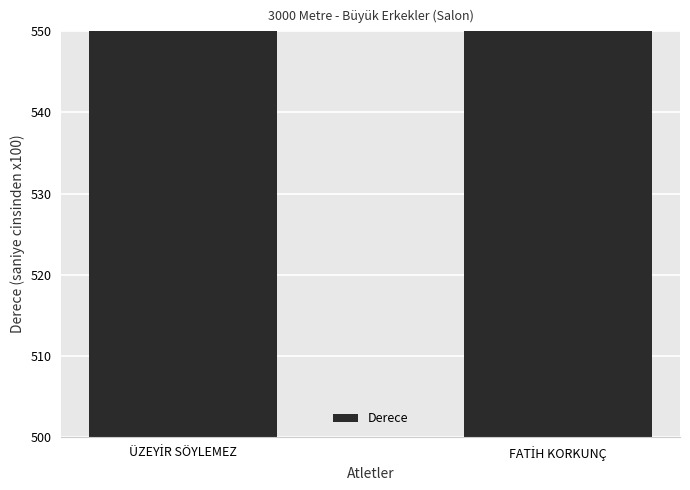

Does the chart contain any negative values?

No